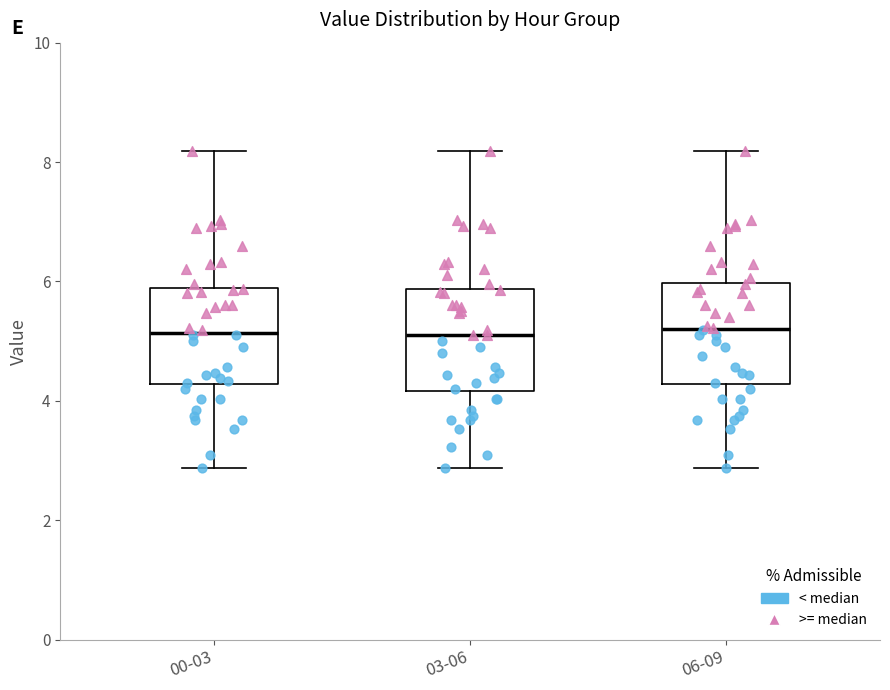

Where does the upper whisker of the box for 00-03 end on the y-axis? The values are not printed on the chart, so give them approximately, as read against the axis.

8.2